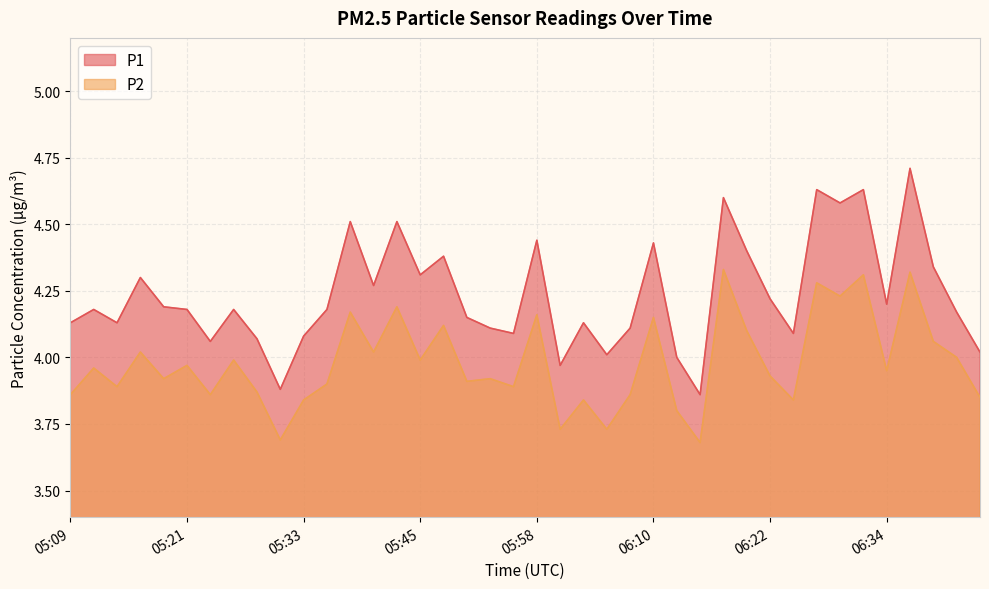

In P1, how many points are lower than both neighbors (excluding endpoints)?

12